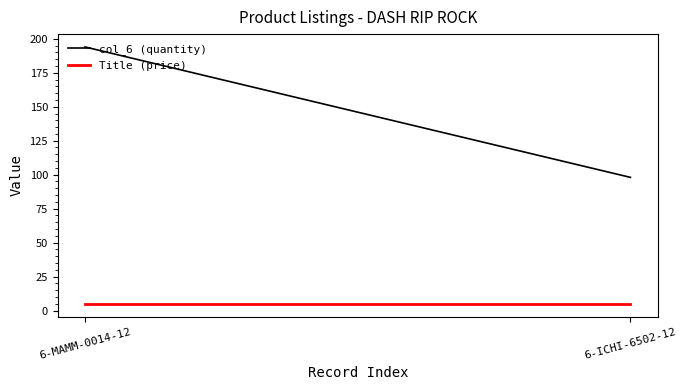

At how many categories does at least one series exceed 183?

1